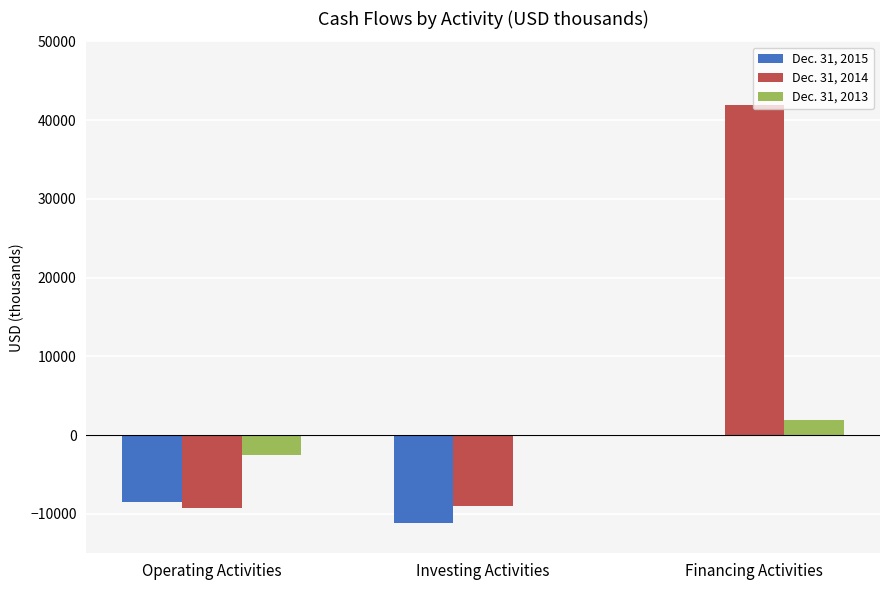

Which category has the highest value in the Dec. 31, 2014 series?

Financing Activities